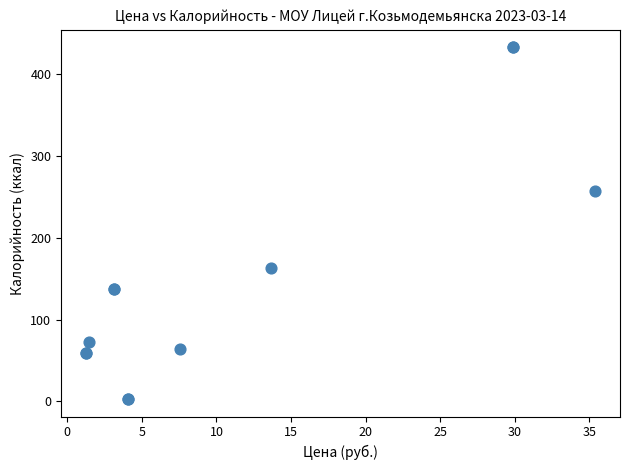

What Y value in the scatter plot is closest to 217?

257.0